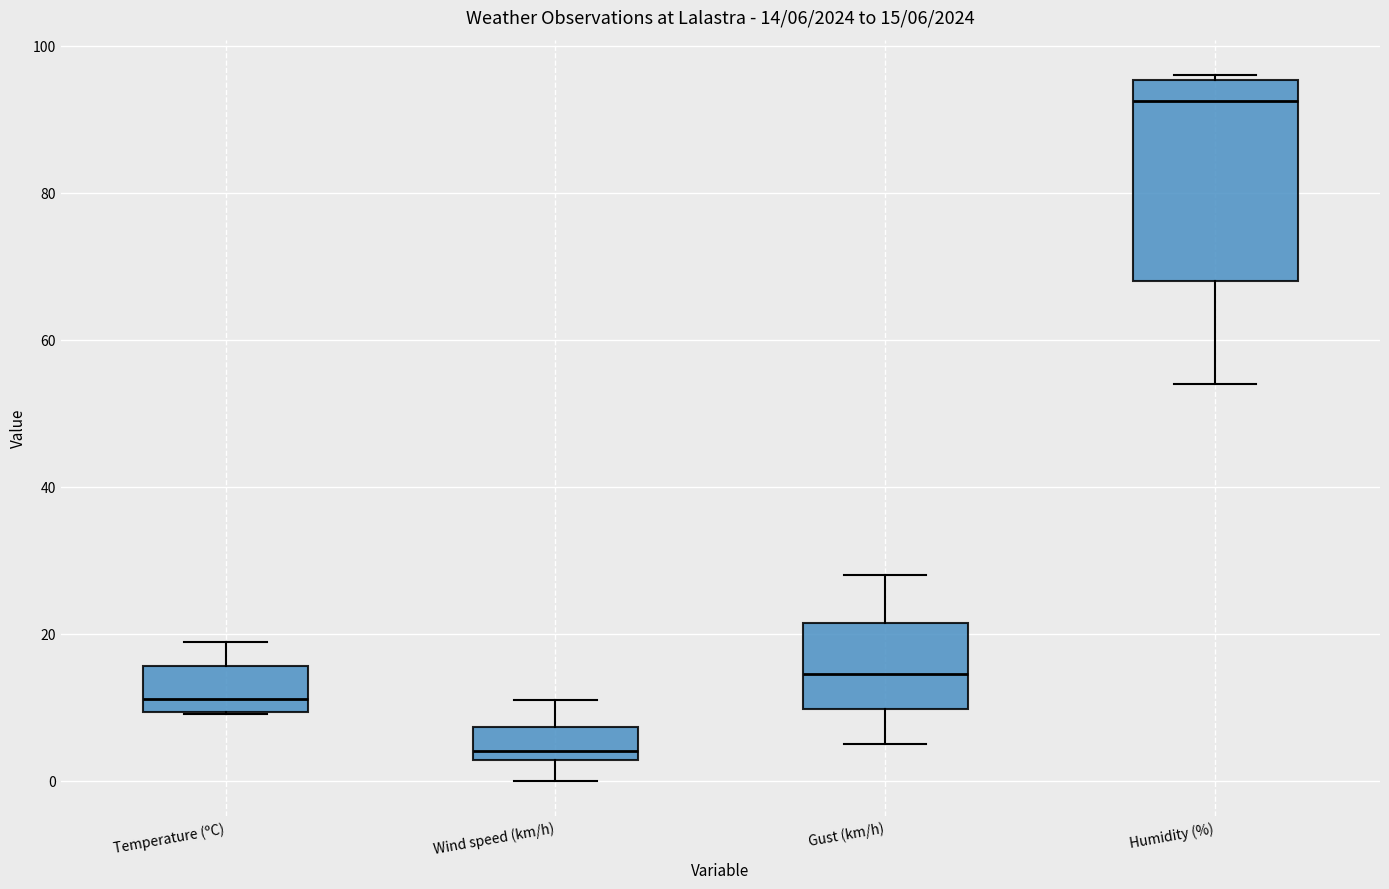

Comparing the boxes themselves (not the whiskers), which one is the tallest?

Humidity (%)